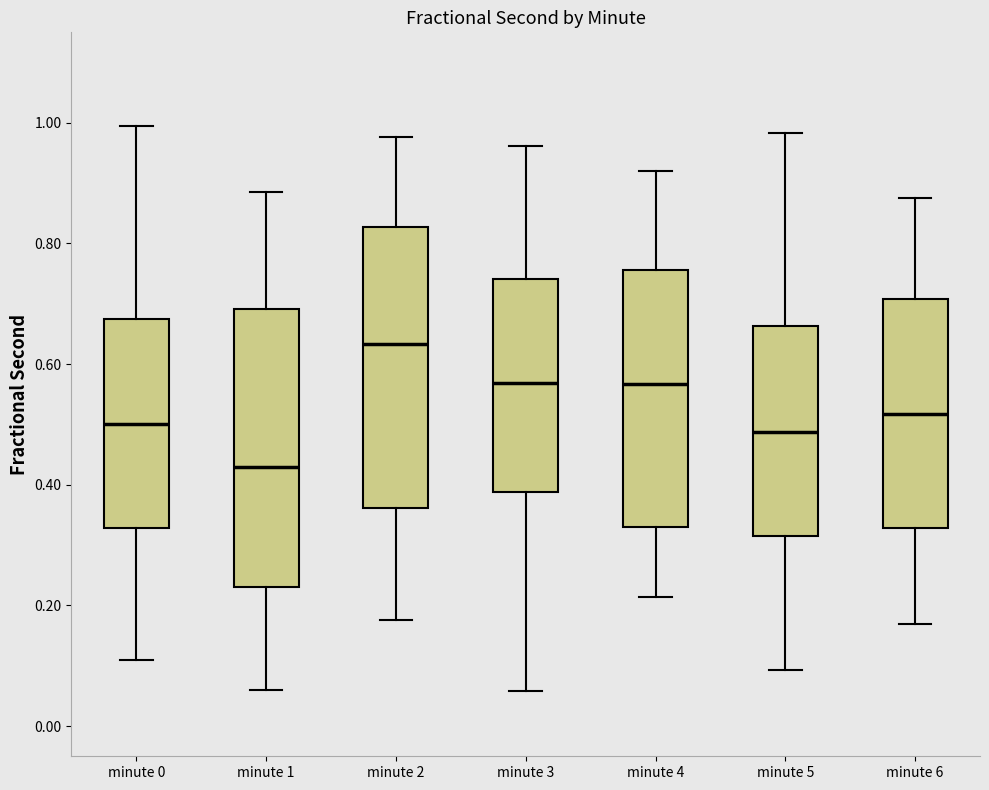

Reading left to right, transcribe this box plot: for each box, give where its median line is, the range the box spans, and where its two whiskers end, as read against the y-axis. The values are not printed on the chart, so give them approximately, as read against the axis.

minute 0: median 0.50, box 0.32 to 0.68, whiskers 0.10 to 1.00
minute 1: median 0.42, box 0.24 to 0.70, whiskers 0.06 to 0.88
minute 2: median 0.64, box 0.36 to 0.82, whiskers 0.18 to 0.98
minute 3: median 0.56, box 0.38 to 0.74, whiskers 0.06 to 0.96
minute 4: median 0.56, box 0.32 to 0.76, whiskers 0.22 to 0.92
minute 5: median 0.48, box 0.32 to 0.66, whiskers 0.10 to 0.98
minute 6: median 0.52, box 0.32 to 0.70, whiskers 0.16 to 0.88